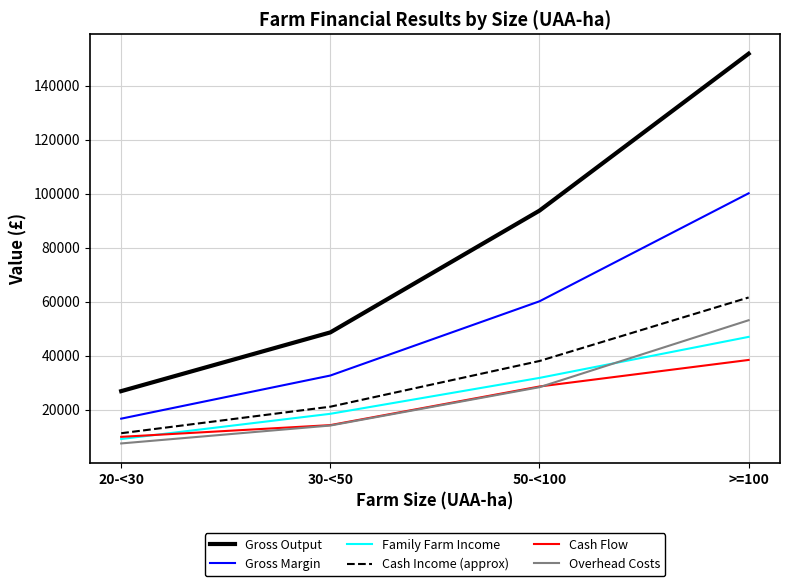

The value of Cash Income (approx) at 30-<50 is 6788. True or false?

False